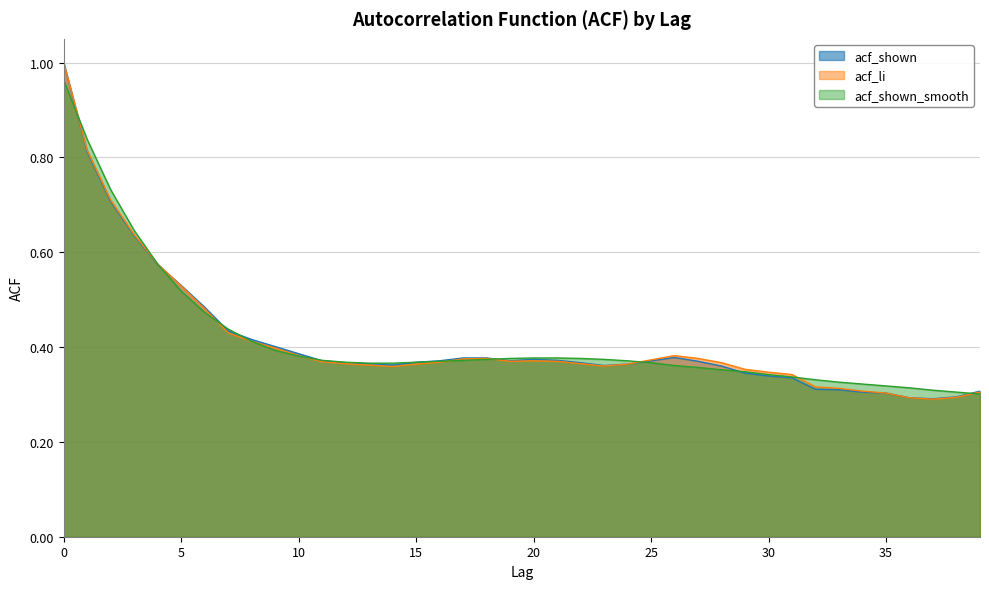

True or false: acf_li has more than 2 points higher than both neighbors.

True